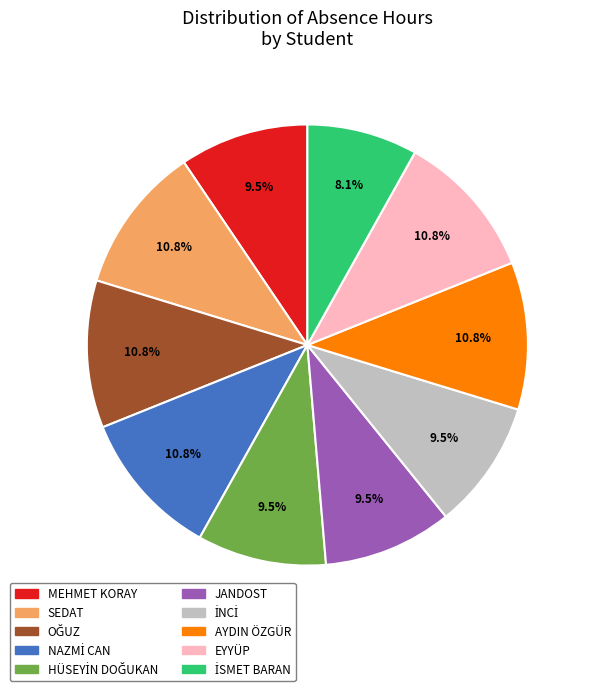

Is the sum of MEHMET KORAY and JANDOST greater than half?

No